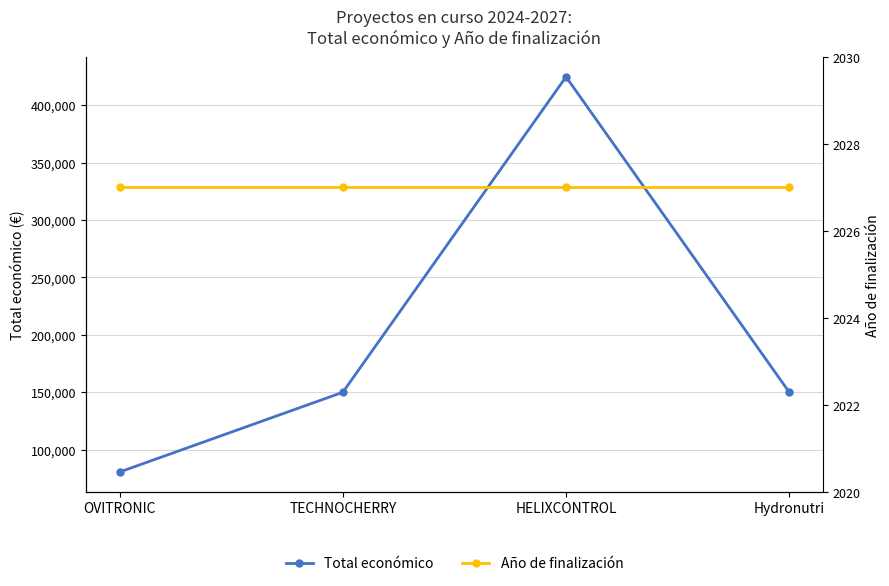

What is the label of the 3rd point from the right?

TECHNOCHERRY